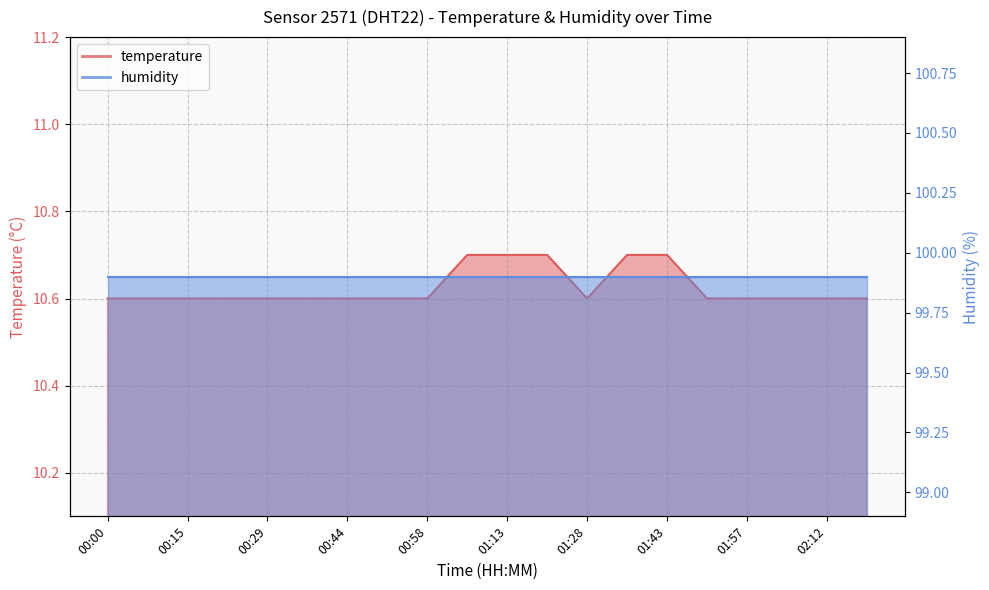

Rank the categories by value from lowest to highest.

00:00, 00:07, 00:15, 00:22, 00:29, 00:36, 00:44, 00:51, 00:58, 01:28, 01:50, 01:57, 02:05, 02:12, 02:19, 01:06, 01:13, 01:20, 01:35, 01:43